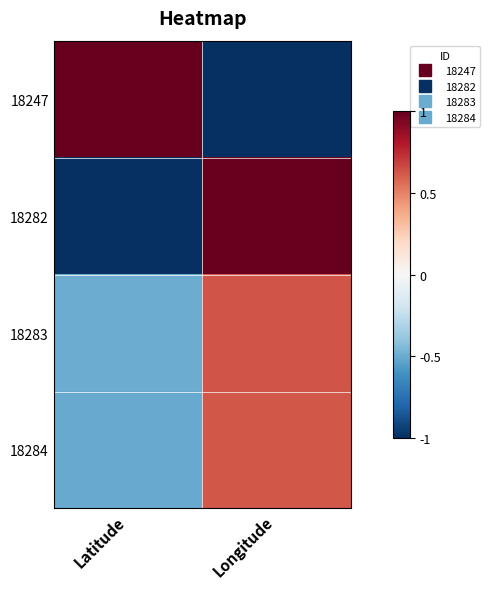

Reading right to left, extract all data points from this chart.

18247: Longitude=-1.0	Latitude=1.0
18282: Longitude=1.0	Latitude=-1.0
18283: Longitude=0.6	Latitude=-0.5
18284: Longitude=0.6	Latitude=-0.5